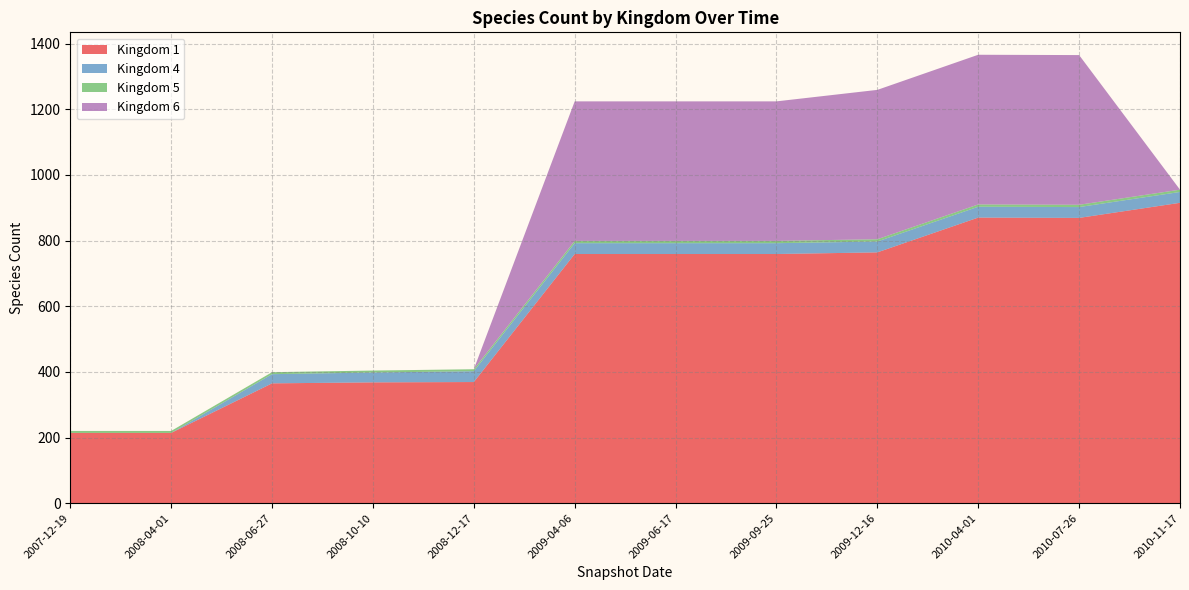

Reading left to right, transcribe all the data shown in this chart.

1: 2007-12-19=214	2008-04-01=214	2008-06-27=365	2008-10-10=368	2008-12-17=369	2009-04-06=759	2009-06-17=759	2009-09-25=759	2009-12-16=764	2010-04-01=870	2010-07-26=869	2010-11-17=915
4: 2007-12-19=0	2008-04-01=0	2008-06-27=28	2008-10-10=30	2008-12-17=33	2009-04-06=33	2009-06-17=33	2009-09-25=33	2009-12-16=33	2010-04-01=33	2010-07-26=33	2010-11-17=33
5: 2007-12-19=6	2008-04-01=6	2008-06-27=6	2008-10-10=6	2008-12-17=6	2009-04-06=7	2009-06-17=7	2009-09-25=7	2009-12-16=7	2010-04-01=7	2010-07-26=7	2010-11-17=7
6: 2007-12-19=0	2008-04-01=0	2008-06-27=0	2008-10-10=0	2008-12-17=0	2009-04-06=425	2009-06-17=425	2009-09-25=425	2009-12-16=455	2010-04-01=456	2010-07-26=456	2010-11-17=0